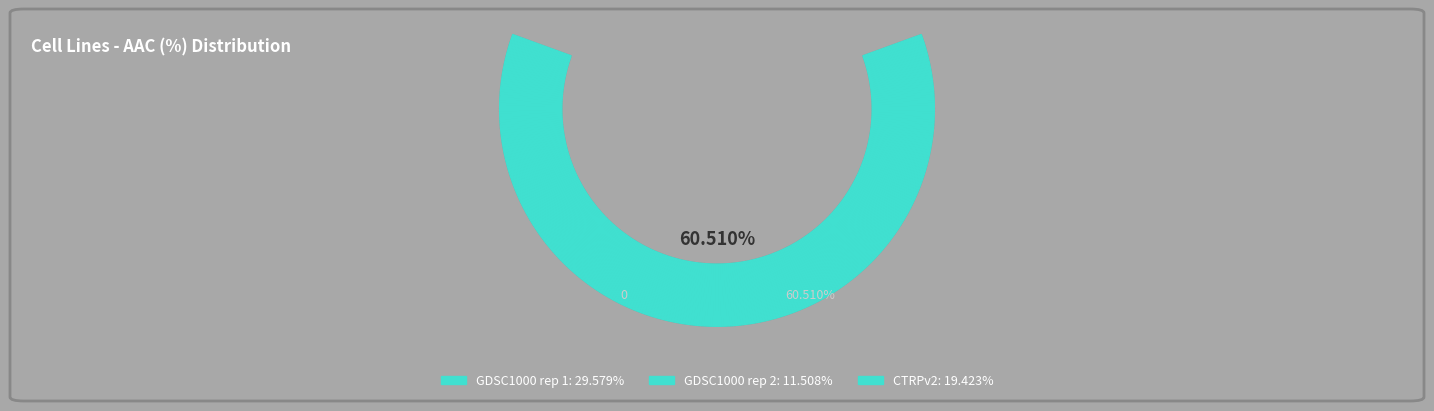

Is it true that CTRPv2 is 32% of the pie?

True